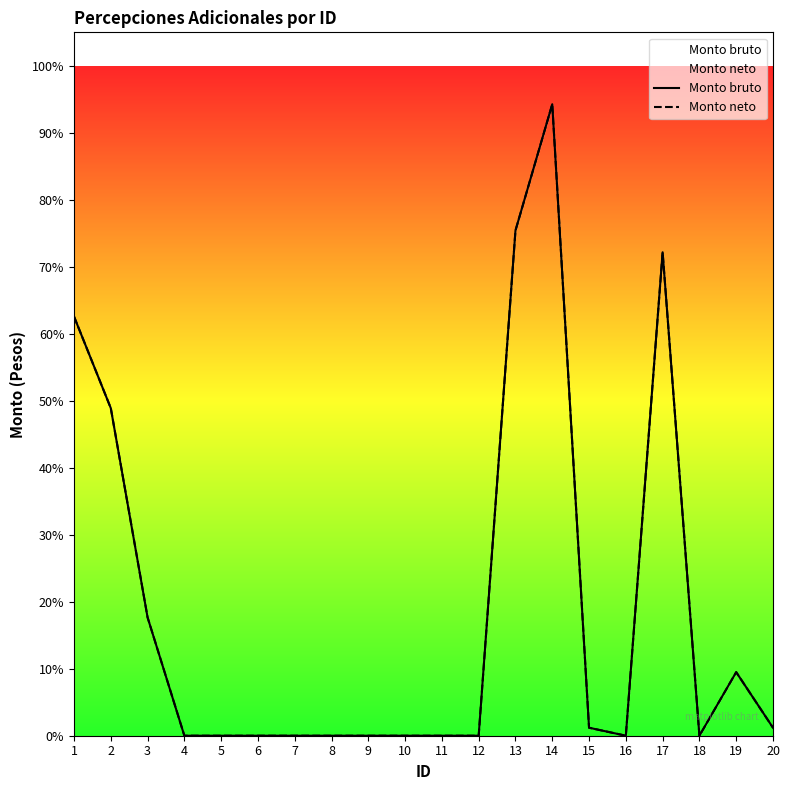

Which series changed the most between 3 and 17?

Monto bruto